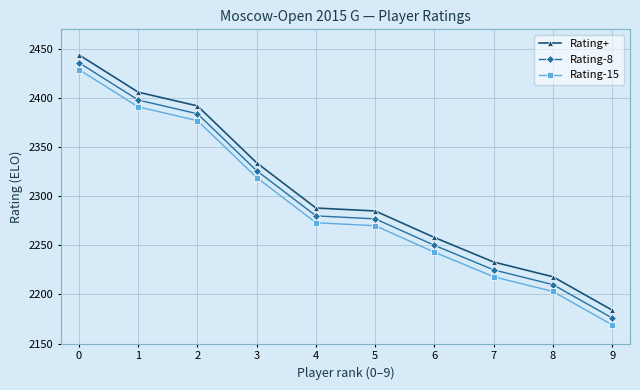

True or false: Rating-8 and Rating-15 intersect in this chart.

False